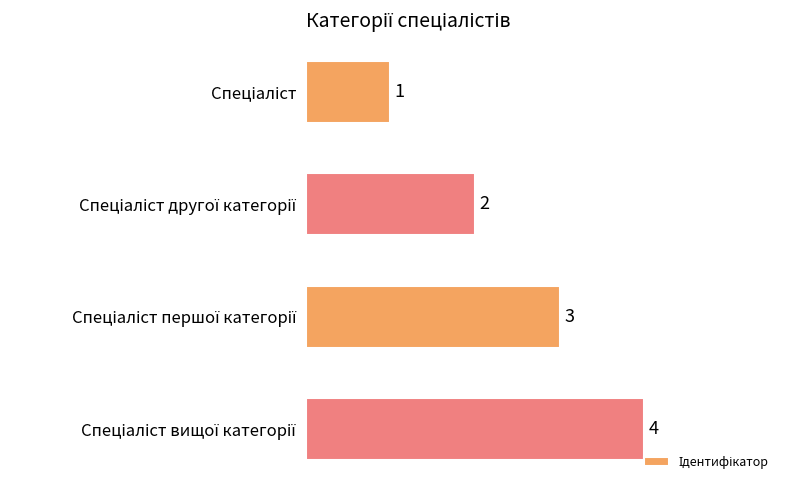

How many values are between 2 and 4?

3